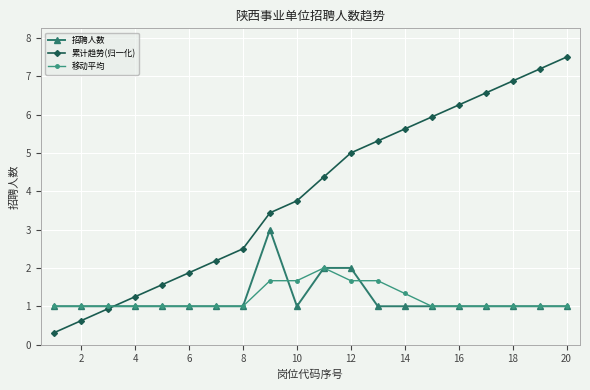

At how many categories does at least one series exceed 4?

10